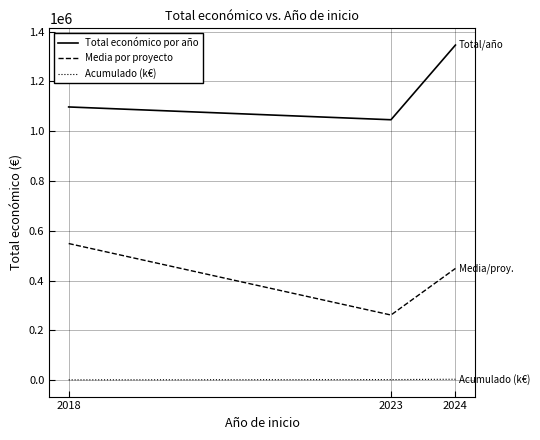

Which series has the largest total across all categories?

Total económico por año